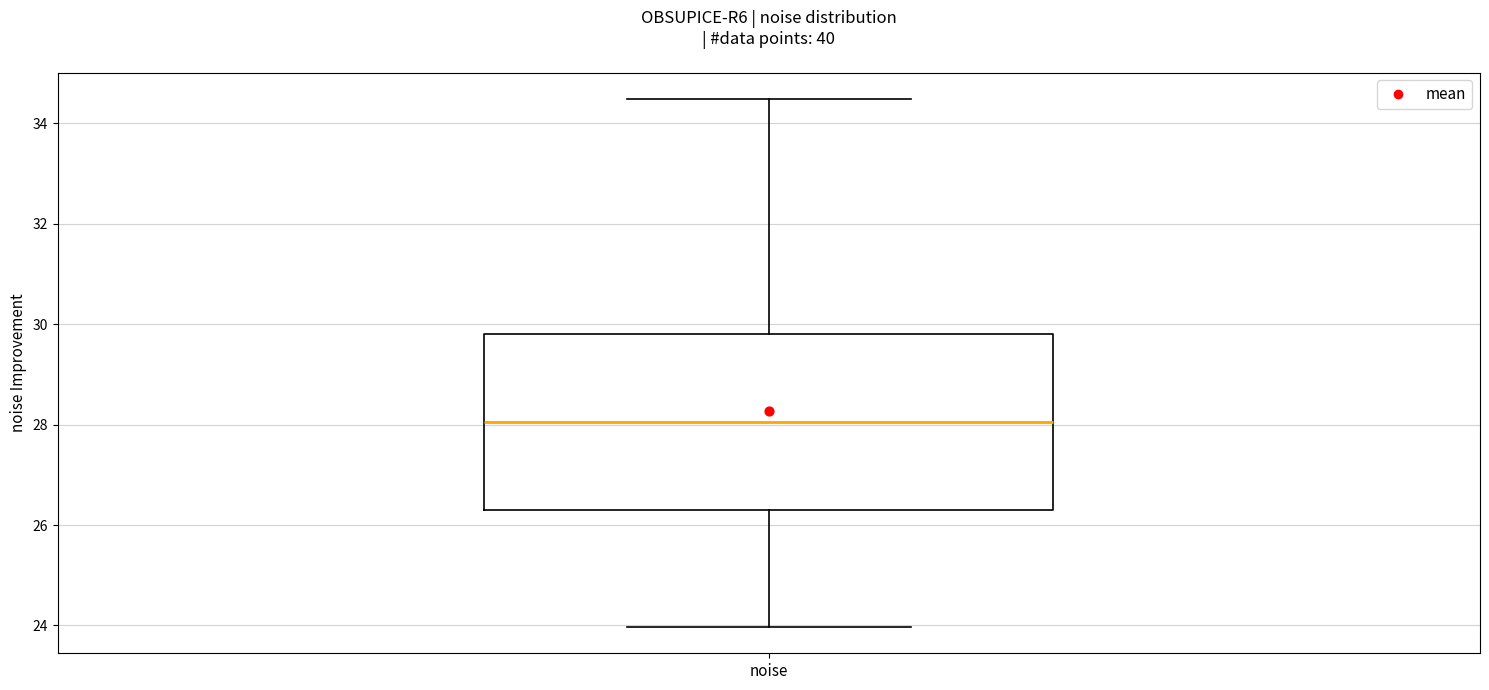

Transcribe this box plot: give where the median line is, the range the box spans, and where the two whiskers end, as read against the y-axis. The values are not printed on the chart, so give them approximately, as read against the axis.

median 28.0, box 26.2 to 29.8, whiskers 24.0 to 34.4